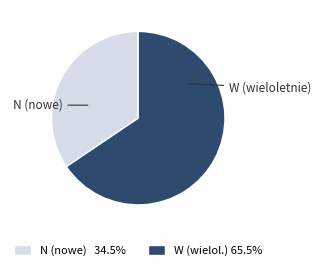

How many slices are in this pie chart?

2